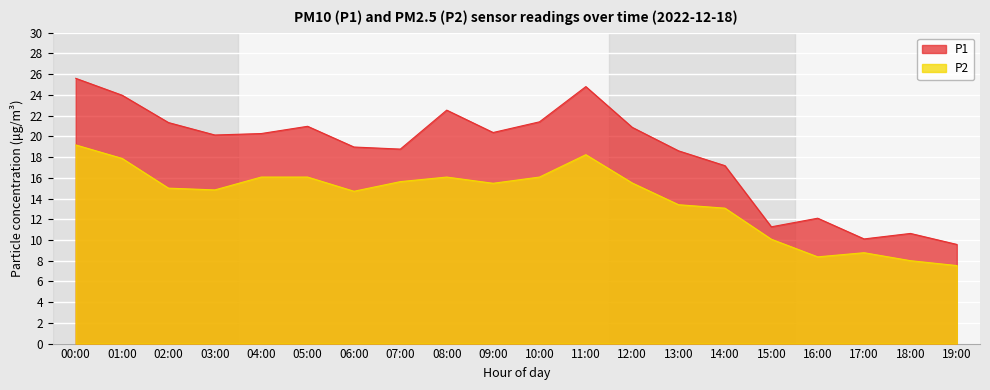

How many values in the P1 series are below 20?

9